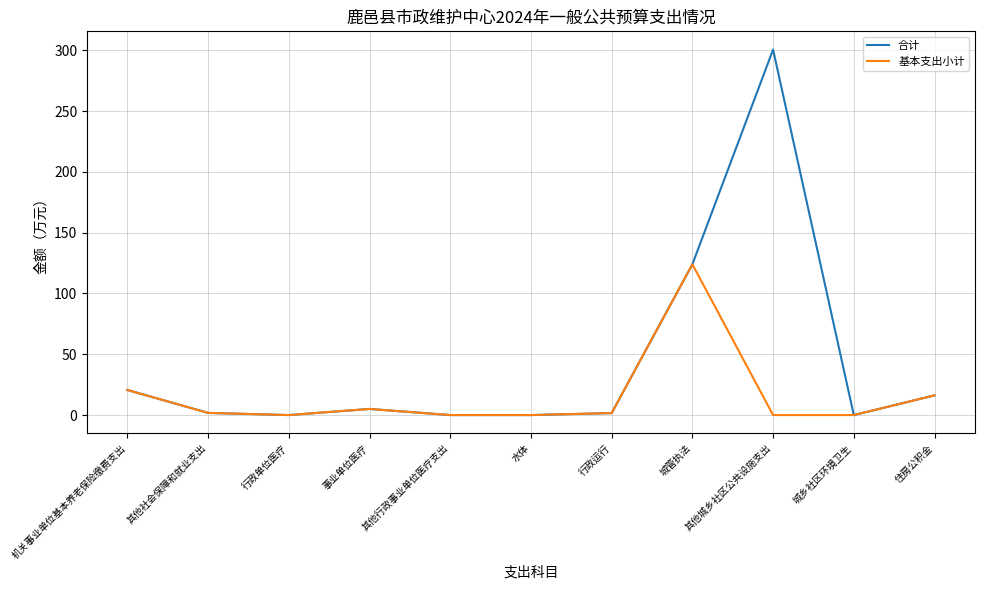

True or false: 合计 has a value of 1.8 at 其他社会保障和就业支出.

True